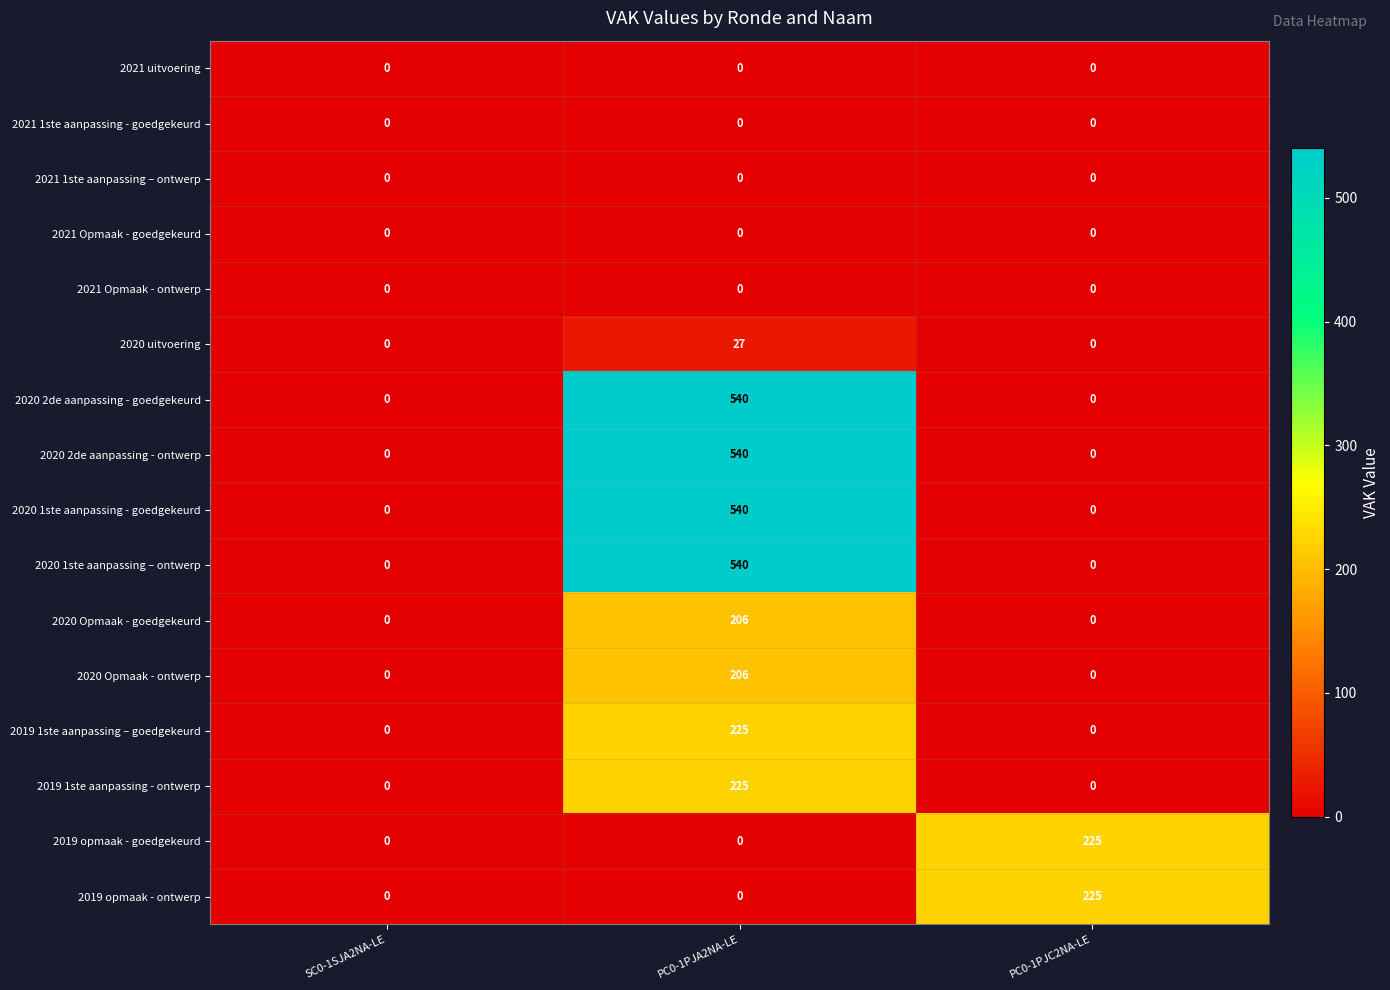

What is the total value across all series at PC0-1PJC2NA-LE?

450